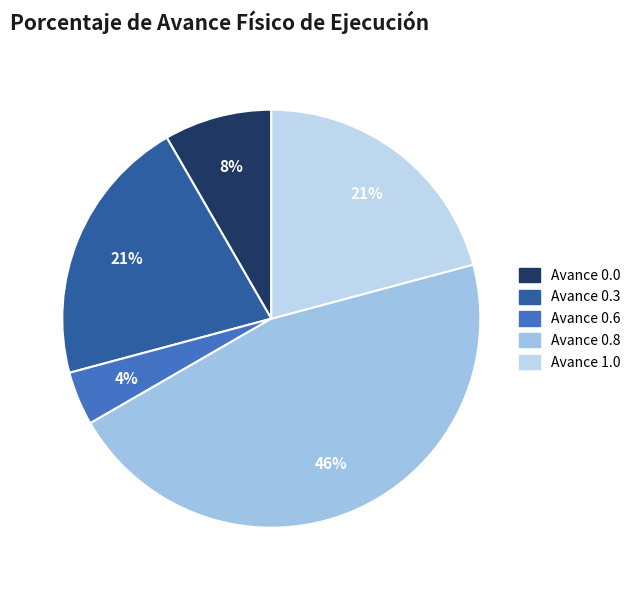

How many segments does this pie chart have?

5